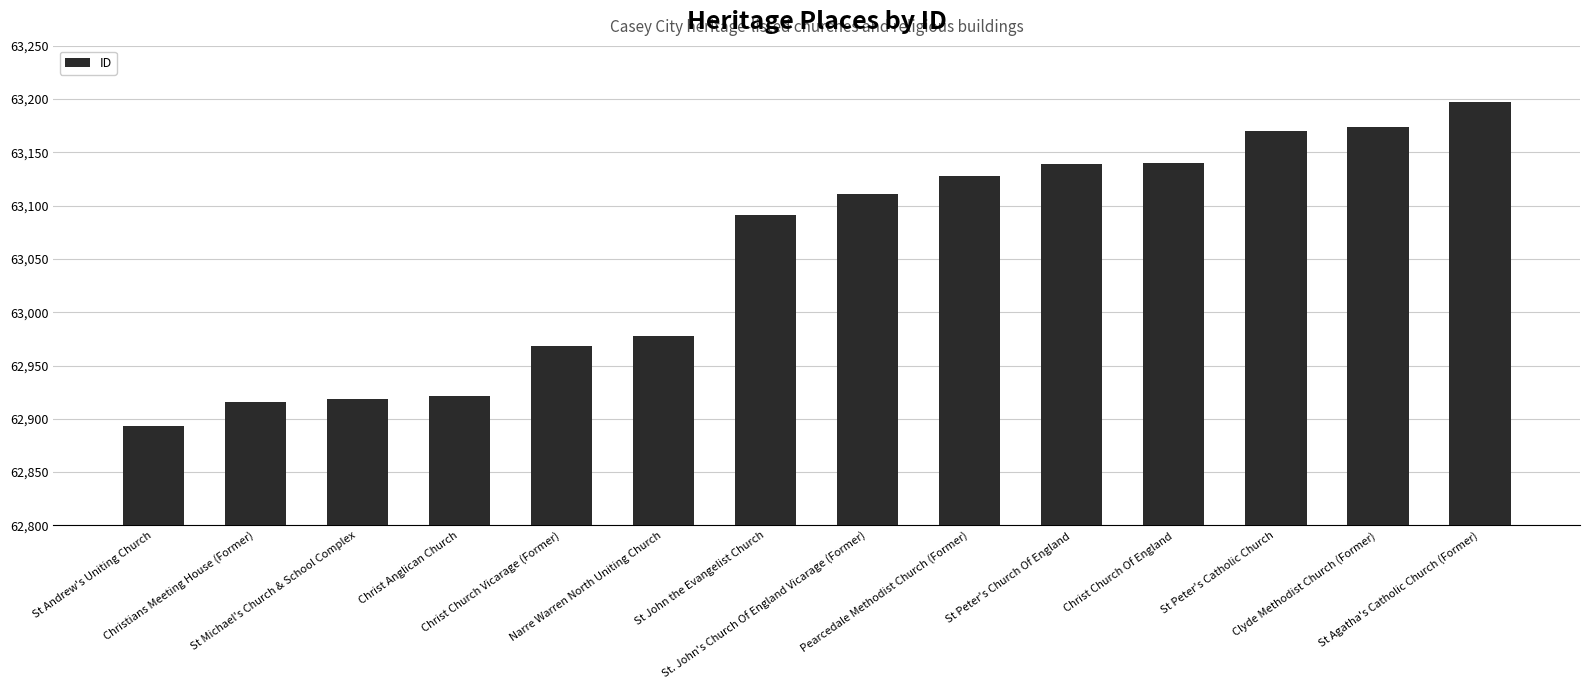

What is the label of the 14th bar from the left?

St Agatha's Catholic Church (Former)